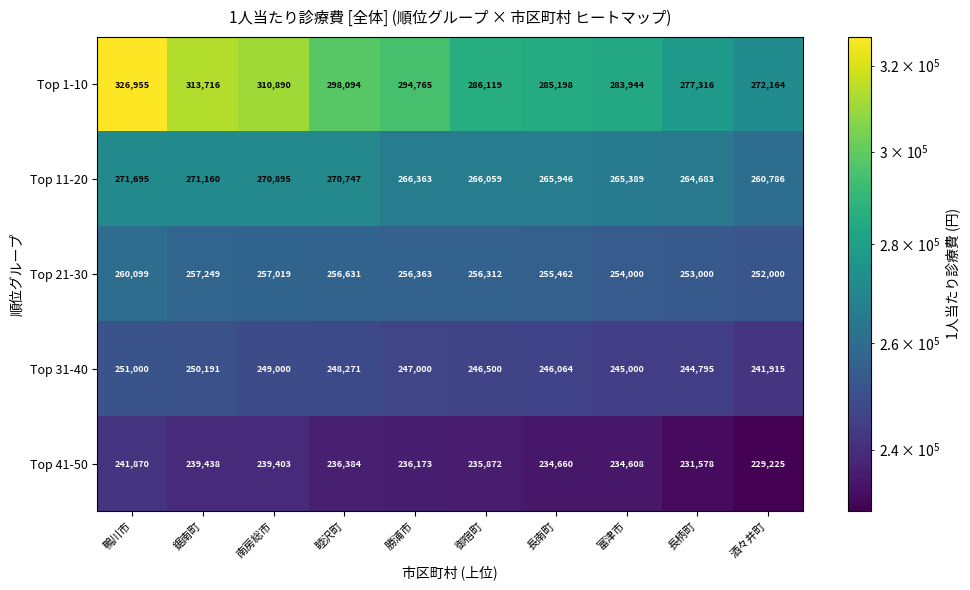

Is it true that Top 31-40 equals 433966 at 勝浦市?

False